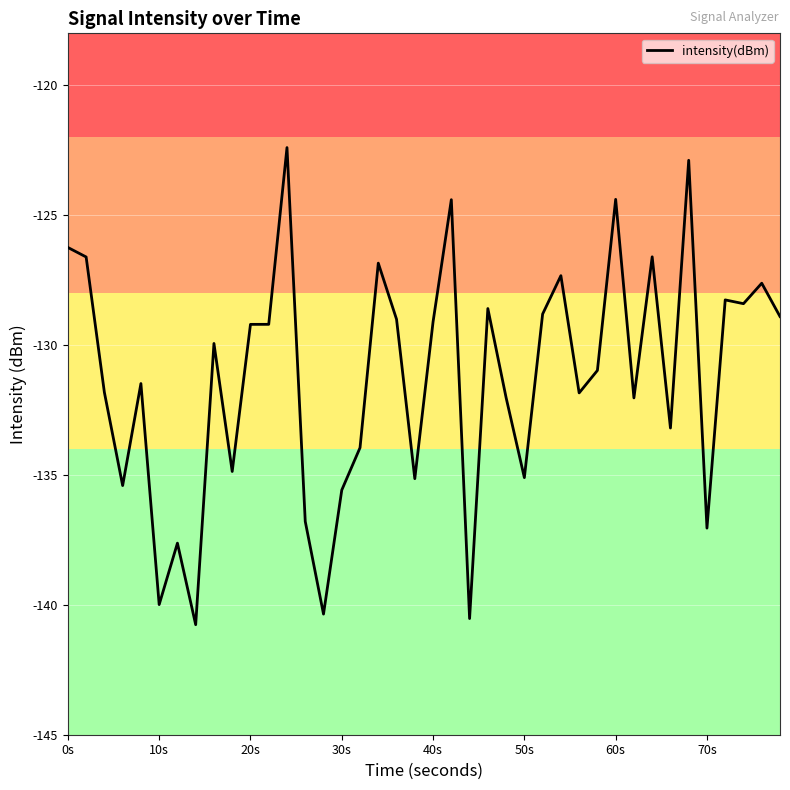

Does the chart display data point markers on the line(s)?

No